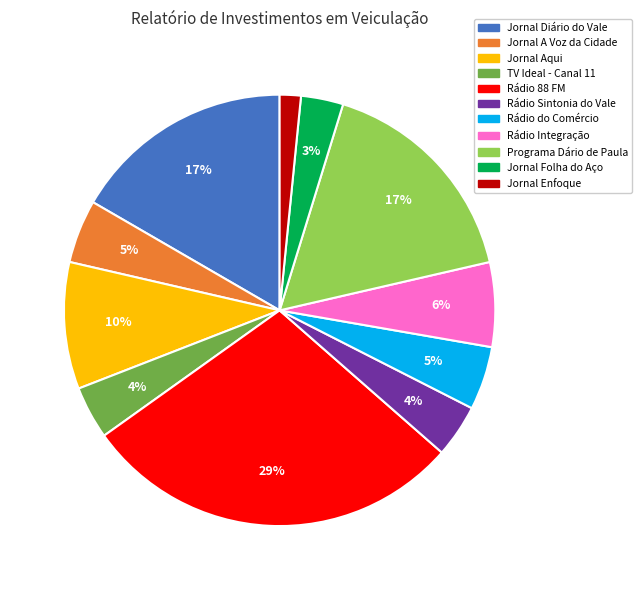

Which has a higher value, Rádio Sintonia do Vale or Rádio 88 FM?

Rádio 88 FM